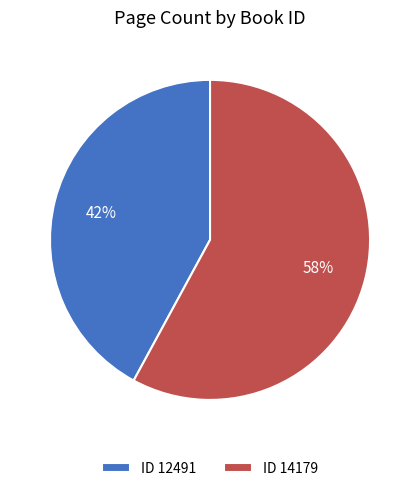

How many slices are in this pie chart?

2